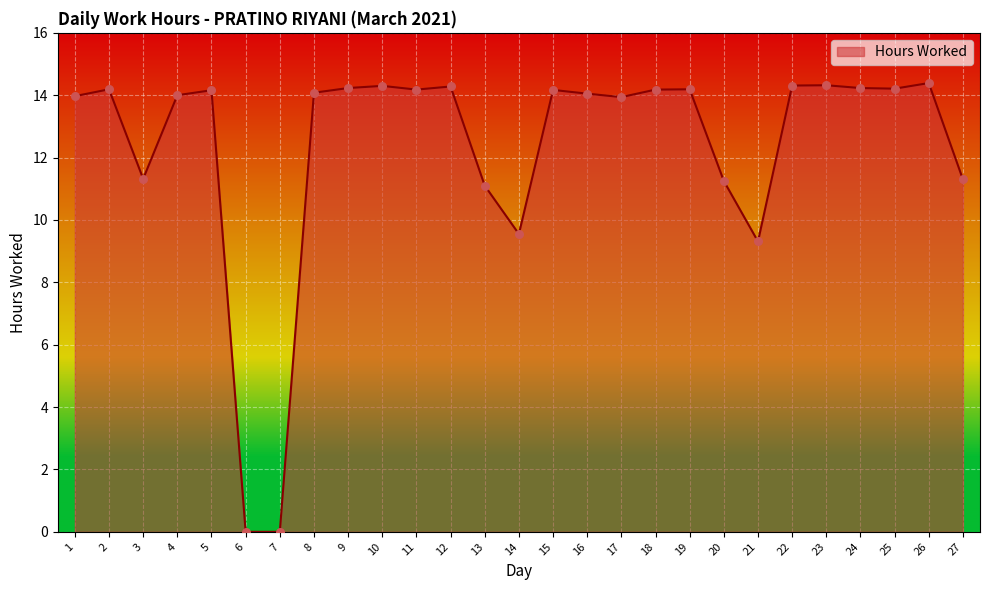

What is the ratio of the value at 24 to the value at 13?

1.3